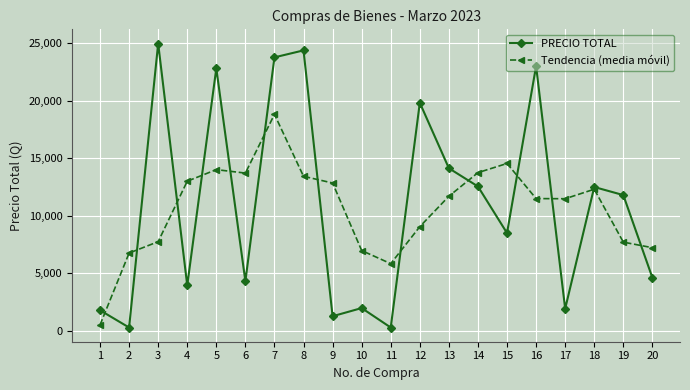

True or false: PRECIO TOTAL has a value of 4625.0 at 20.

True